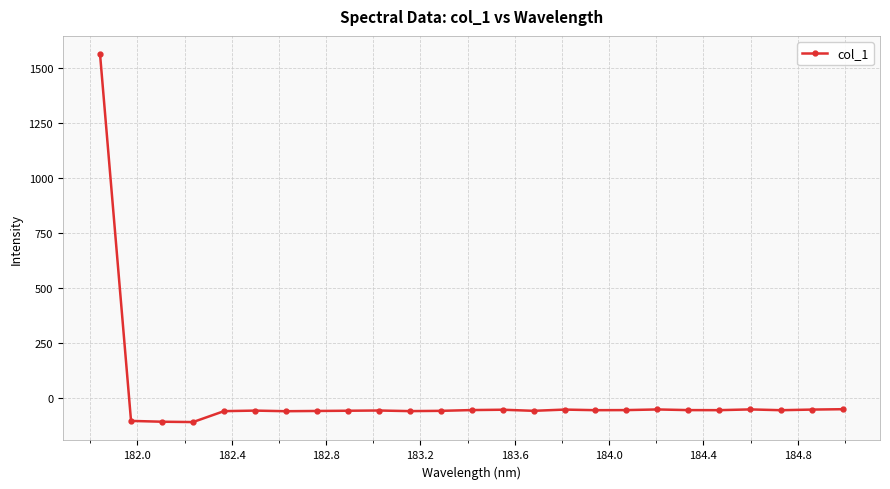

What is the minimum value shown in the chart?

-107.8